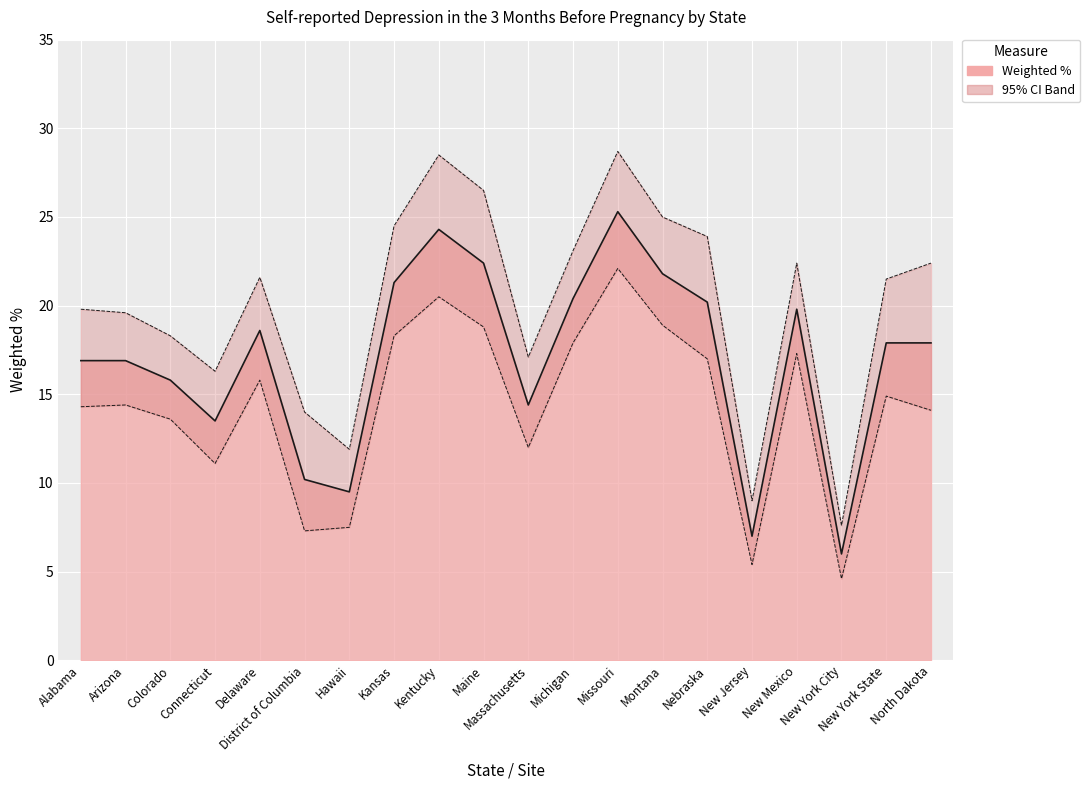

What is the sum of the Upper 95% CI values at Hawaii and Massachusetts?

29.0